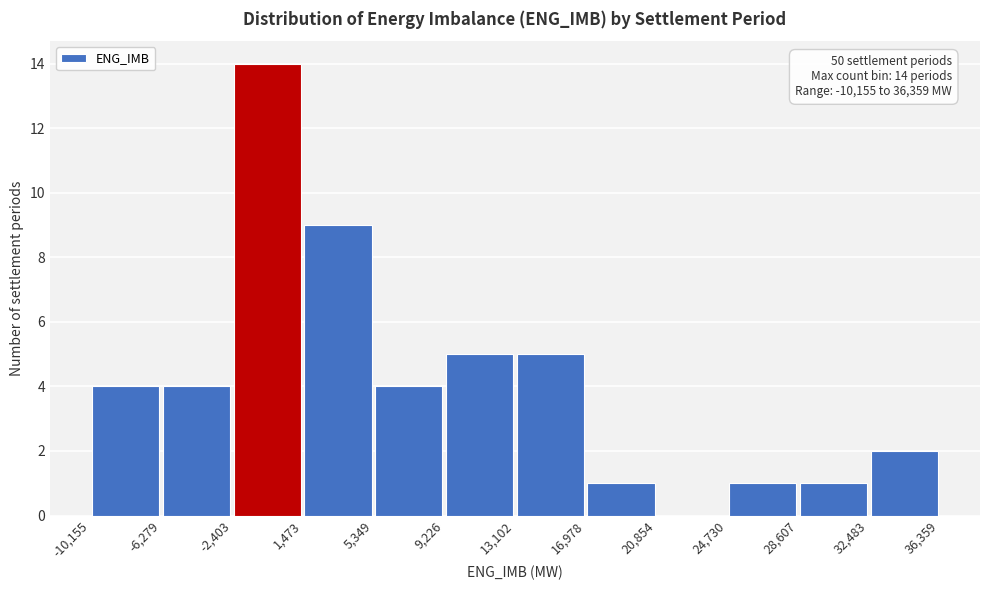

Over which range of the x-axis is the bar tallest?

-2,403 to 1,473